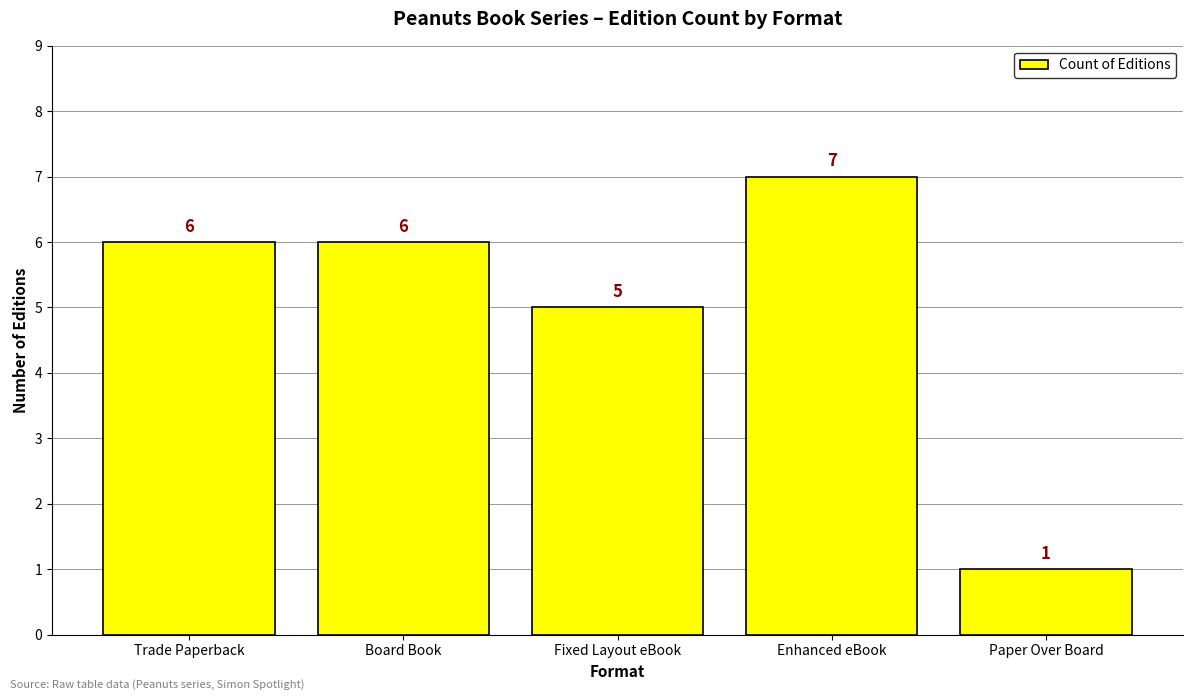

Reading left to right, list all the values displayed in this chart.

6	6	5	7	1